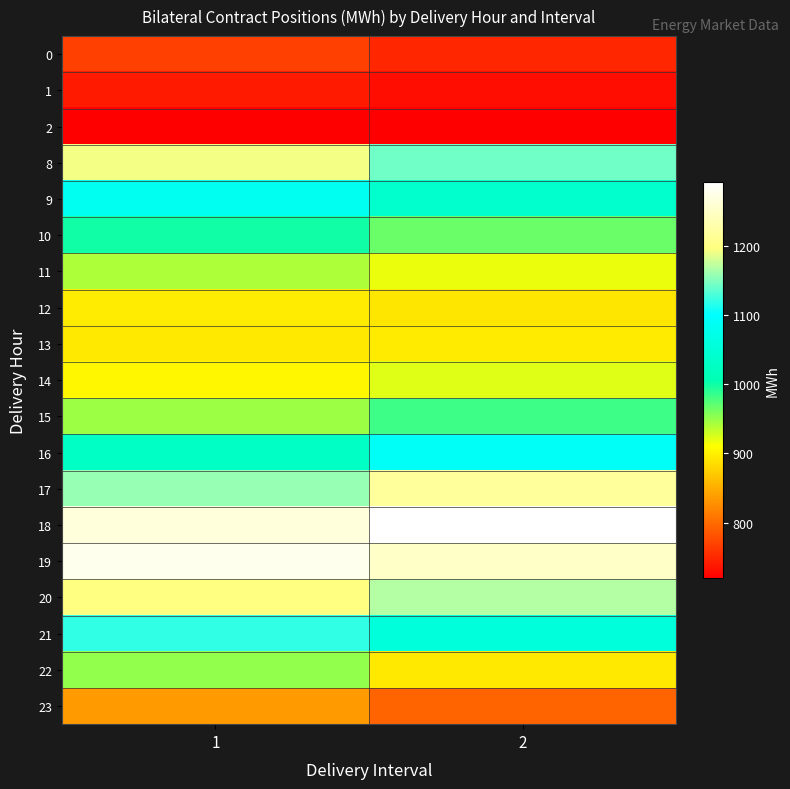

At which category is the sum across all series the highest?

1